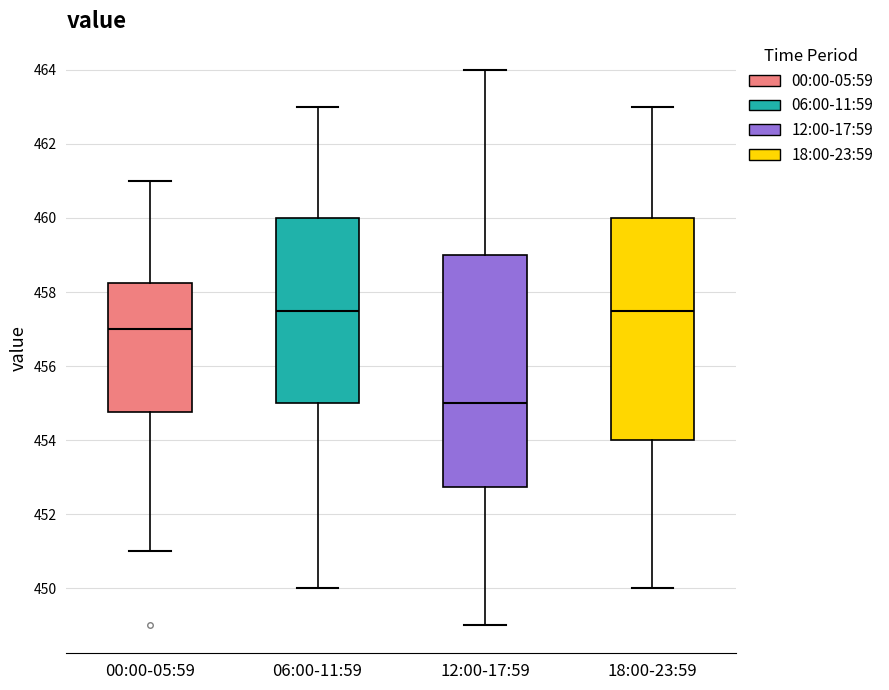

Where does the lower whisker of the box for 12:00-17:59 end on the y-axis? The values are not printed on the chart, so give them approximately, as read against the axis.

449.0